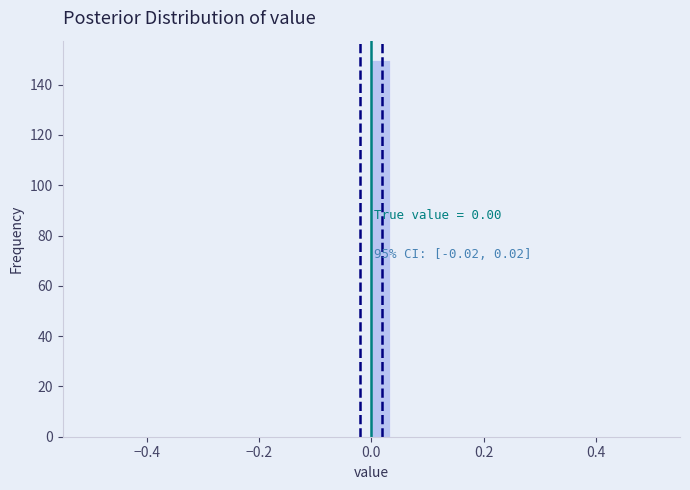

Read against the x-axis, roughly where is the centre of the tallest bar?

0.02